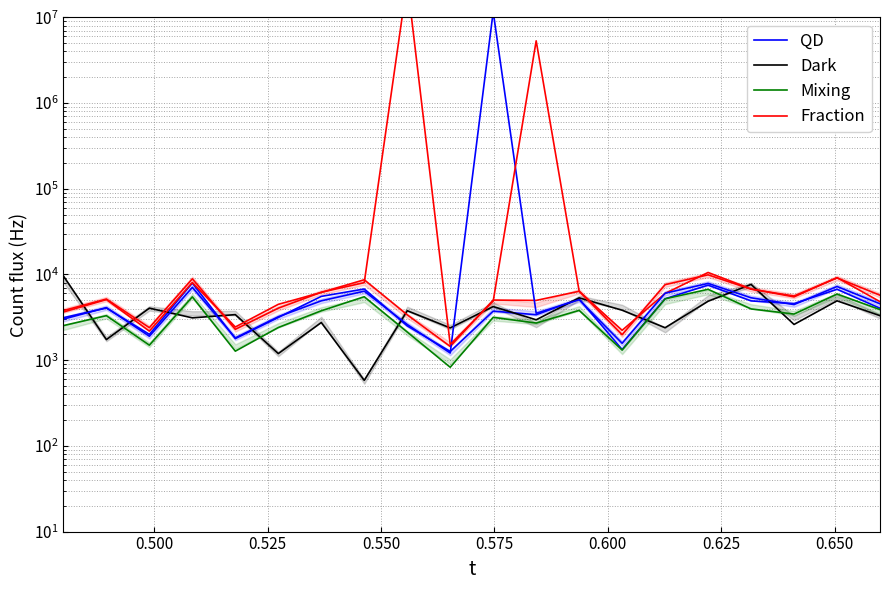

How many interior local peaks does the QD series have?

7